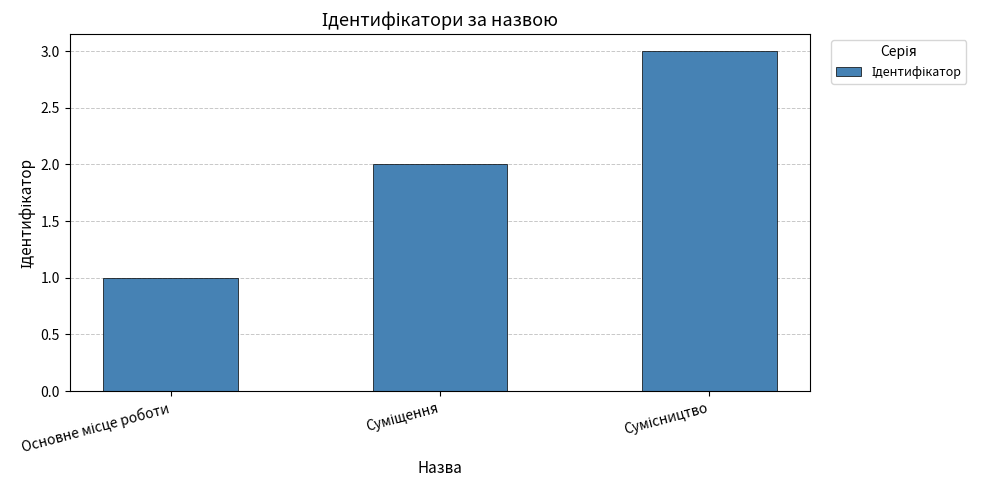

What is the average value?

2